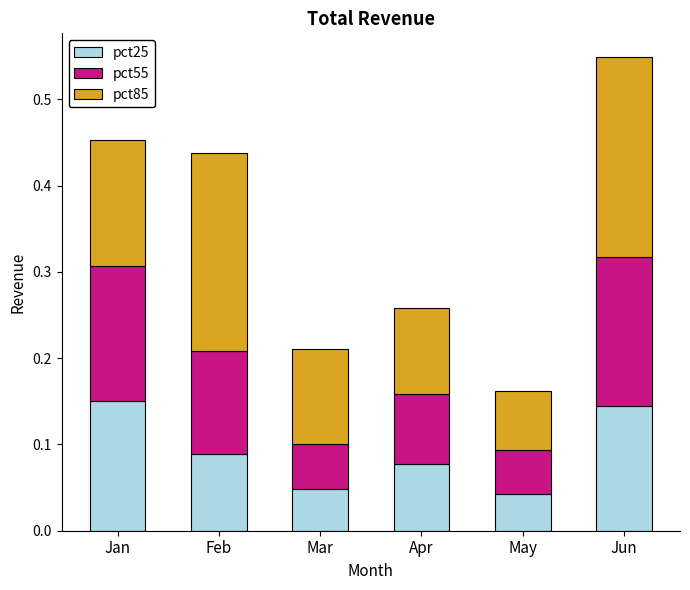

Which category has the lowest value in the pct25 series?

May